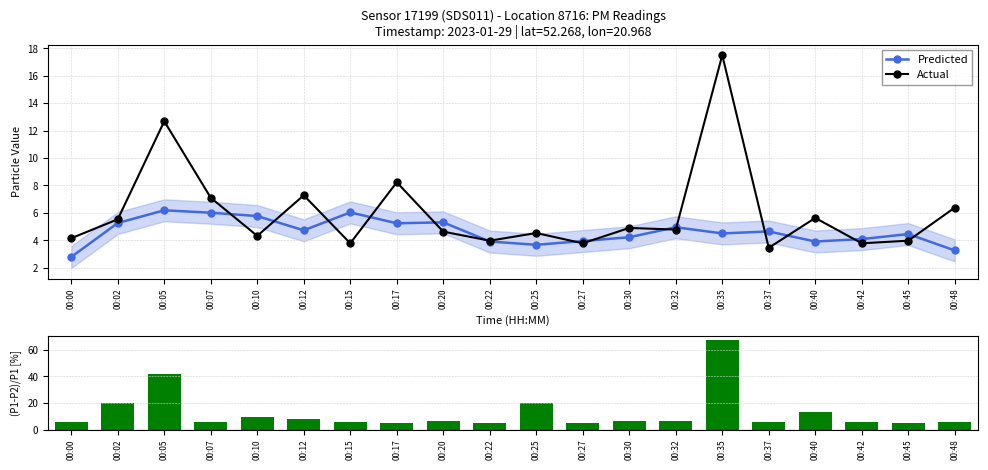

Does the chart contain any negative values?

No